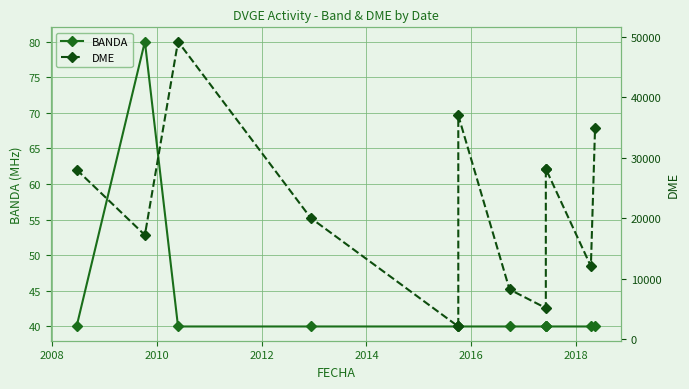

Is the value of DME at 2008 greater than the value of BANDA at 2012?

Yes